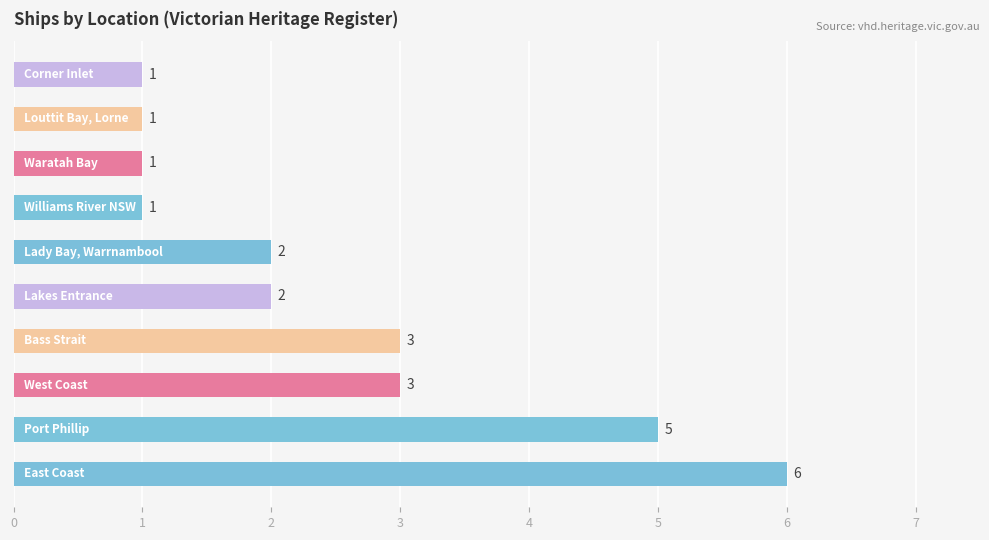

What is the maximum value shown in the chart?

6